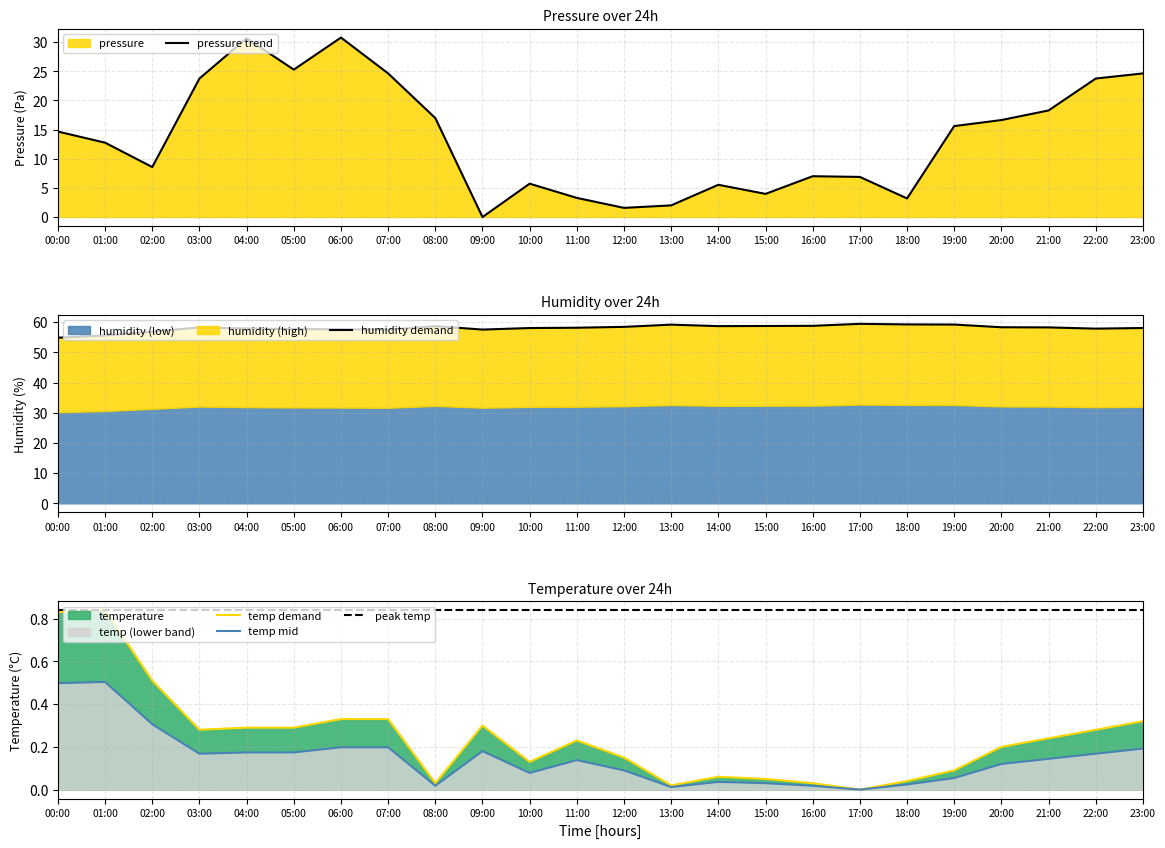

What is the label of the 16th point from the right?

08:00